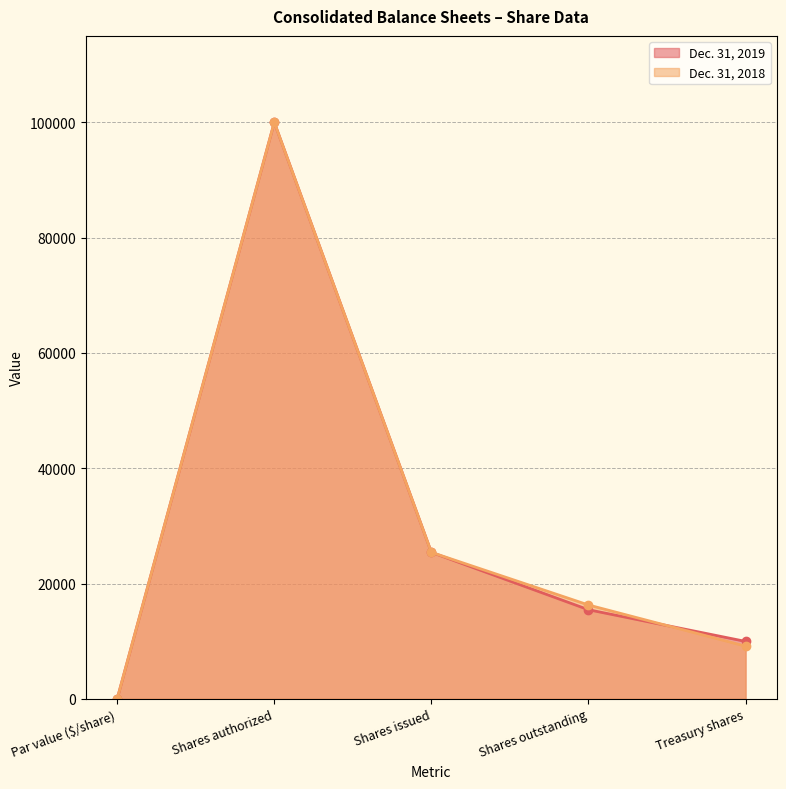

After their last crossing, which series has the higher values: Dec. 31, 2019 or Dec. 31, 2018?

Dec. 31, 2019